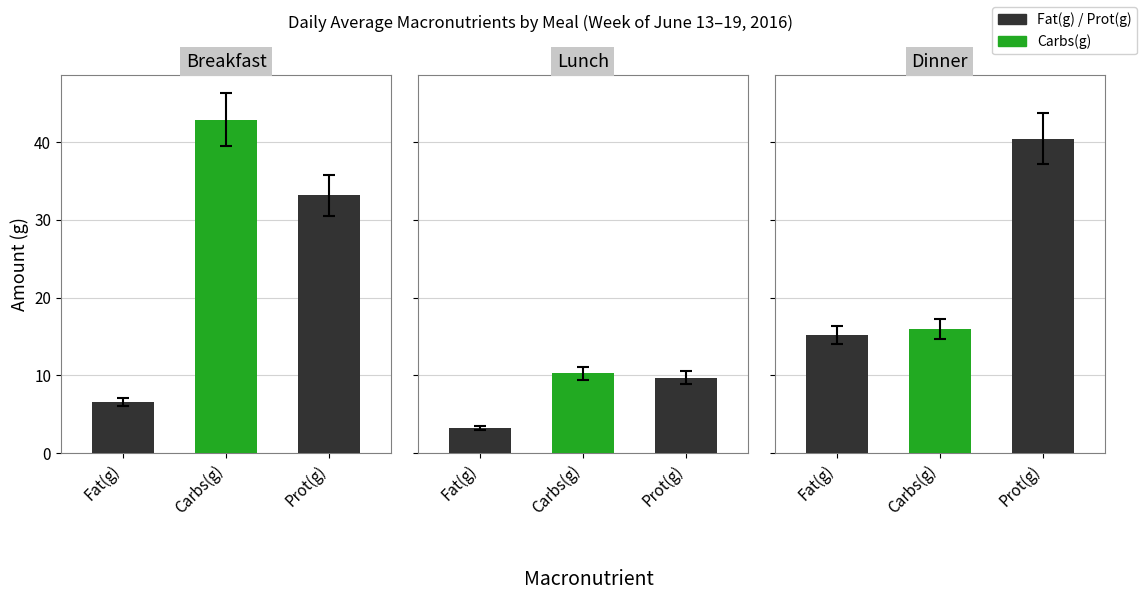

Where is Breakfast nearest to the value 24?

Prot(g)